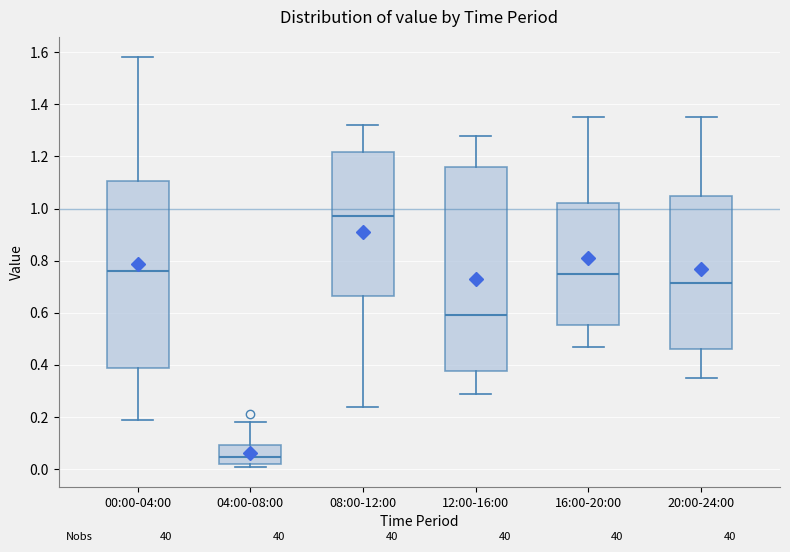

Reading left to right, read every box against the y-axis: the position of its median line, the range the box covers, and the ends of its whiskers. The values are not printed on the chart, so give them approximately, as read against the axis.

00:00-04:00: median 0.76, box 0.38 to 1.10, whiskers 0.20 to 1.58
04:00-08:00: median 0.04, box 0.02 to 0.10, whiskers 0.02 (just below the box's lower edge) to 0.18
08:00-12:00: median 0.98, box 0.66 to 1.22, whiskers 0.24 to 1.32
12:00-16:00: median 0.60, box 0.38 to 1.16, whiskers 0.30 to 1.28
16:00-20:00: median 0.76, box 0.56 to 1.02, whiskers 0.48 to 1.36
20:00-24:00: median 0.72, box 0.46 to 1.04, whiskers 0.36 to 1.36